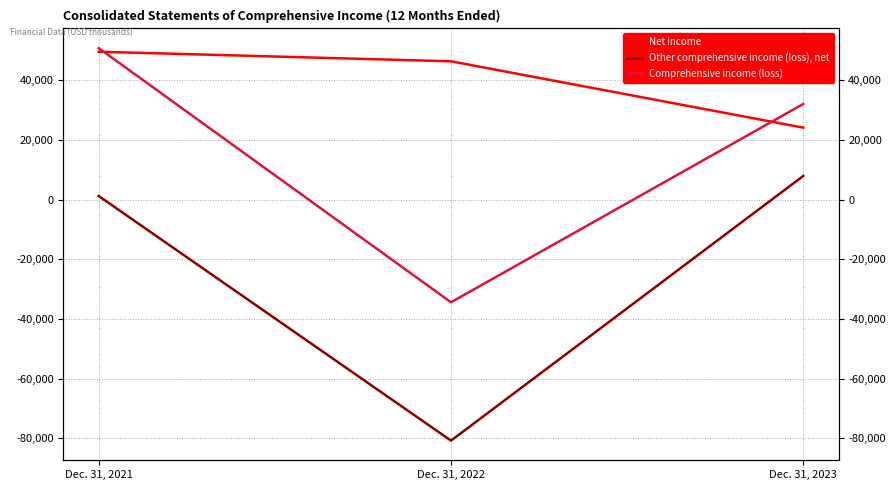

At which category is the sum across all series the highest?

Dec. 31, 2021